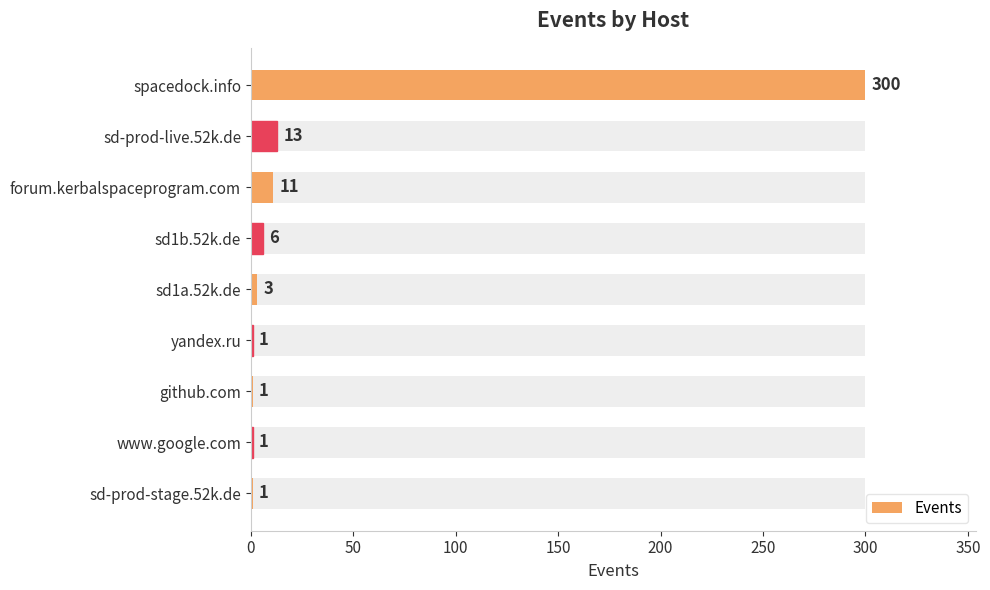

The chart shows a value of 2 at www.google.com. True or false?

False